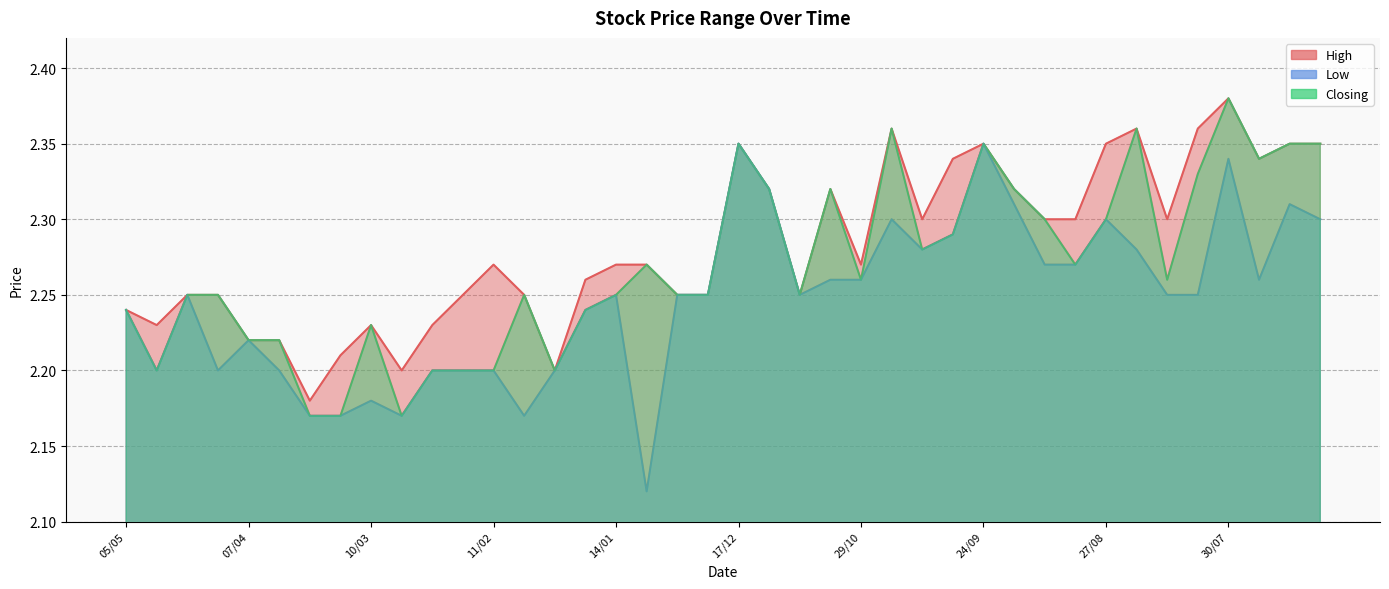

Which series changed the most between 07/04 and 14/01?

High